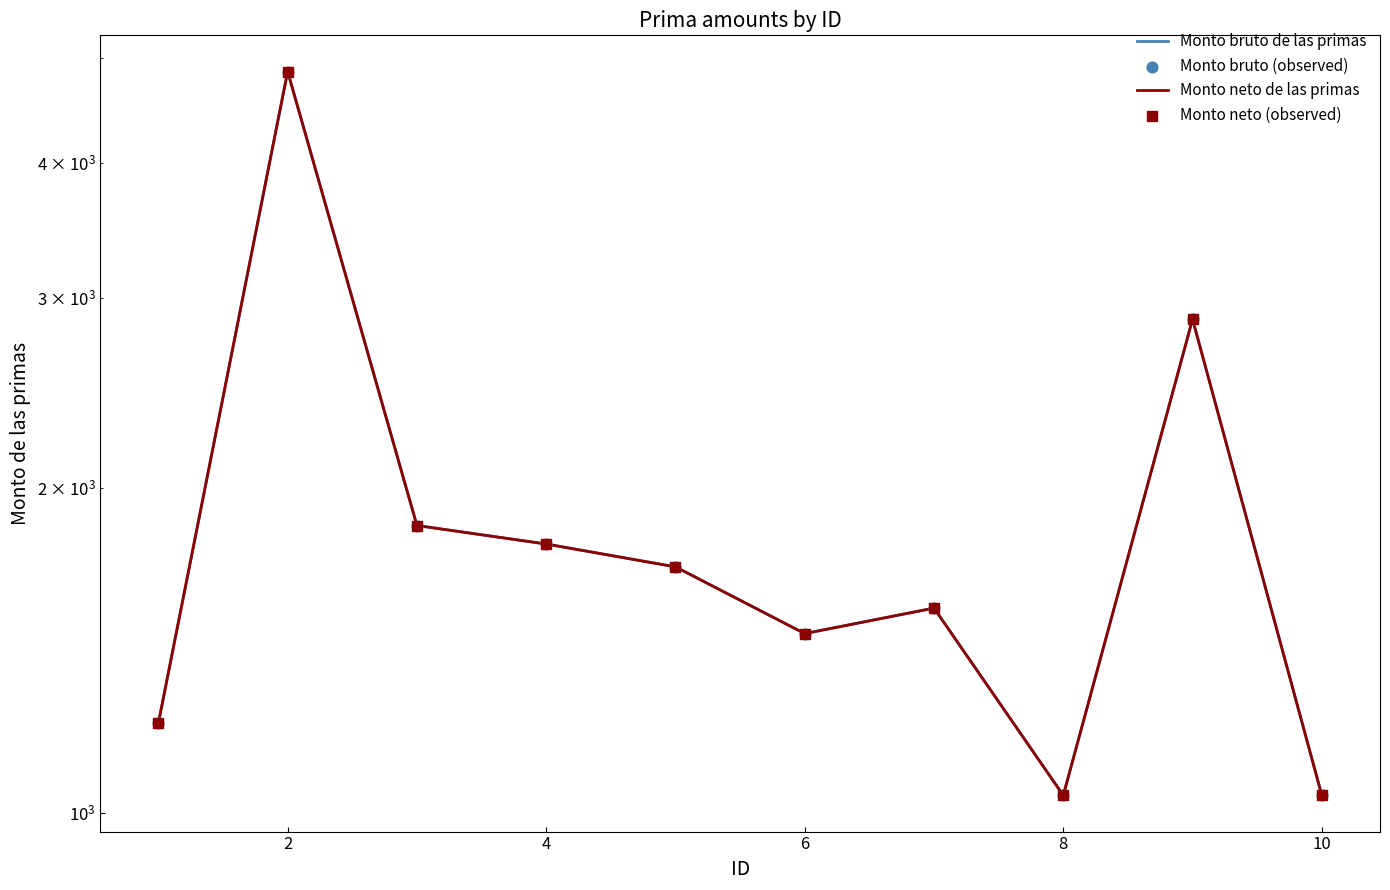

What are all the series names shown in the legend?

Monto bruto de las primas, Monto neto de las primas, Monto bruto (observed), Monto neto (observed)